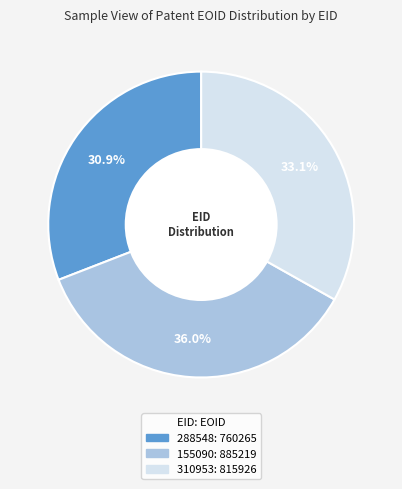

How much of the chart is everything except 310953?

66.9%